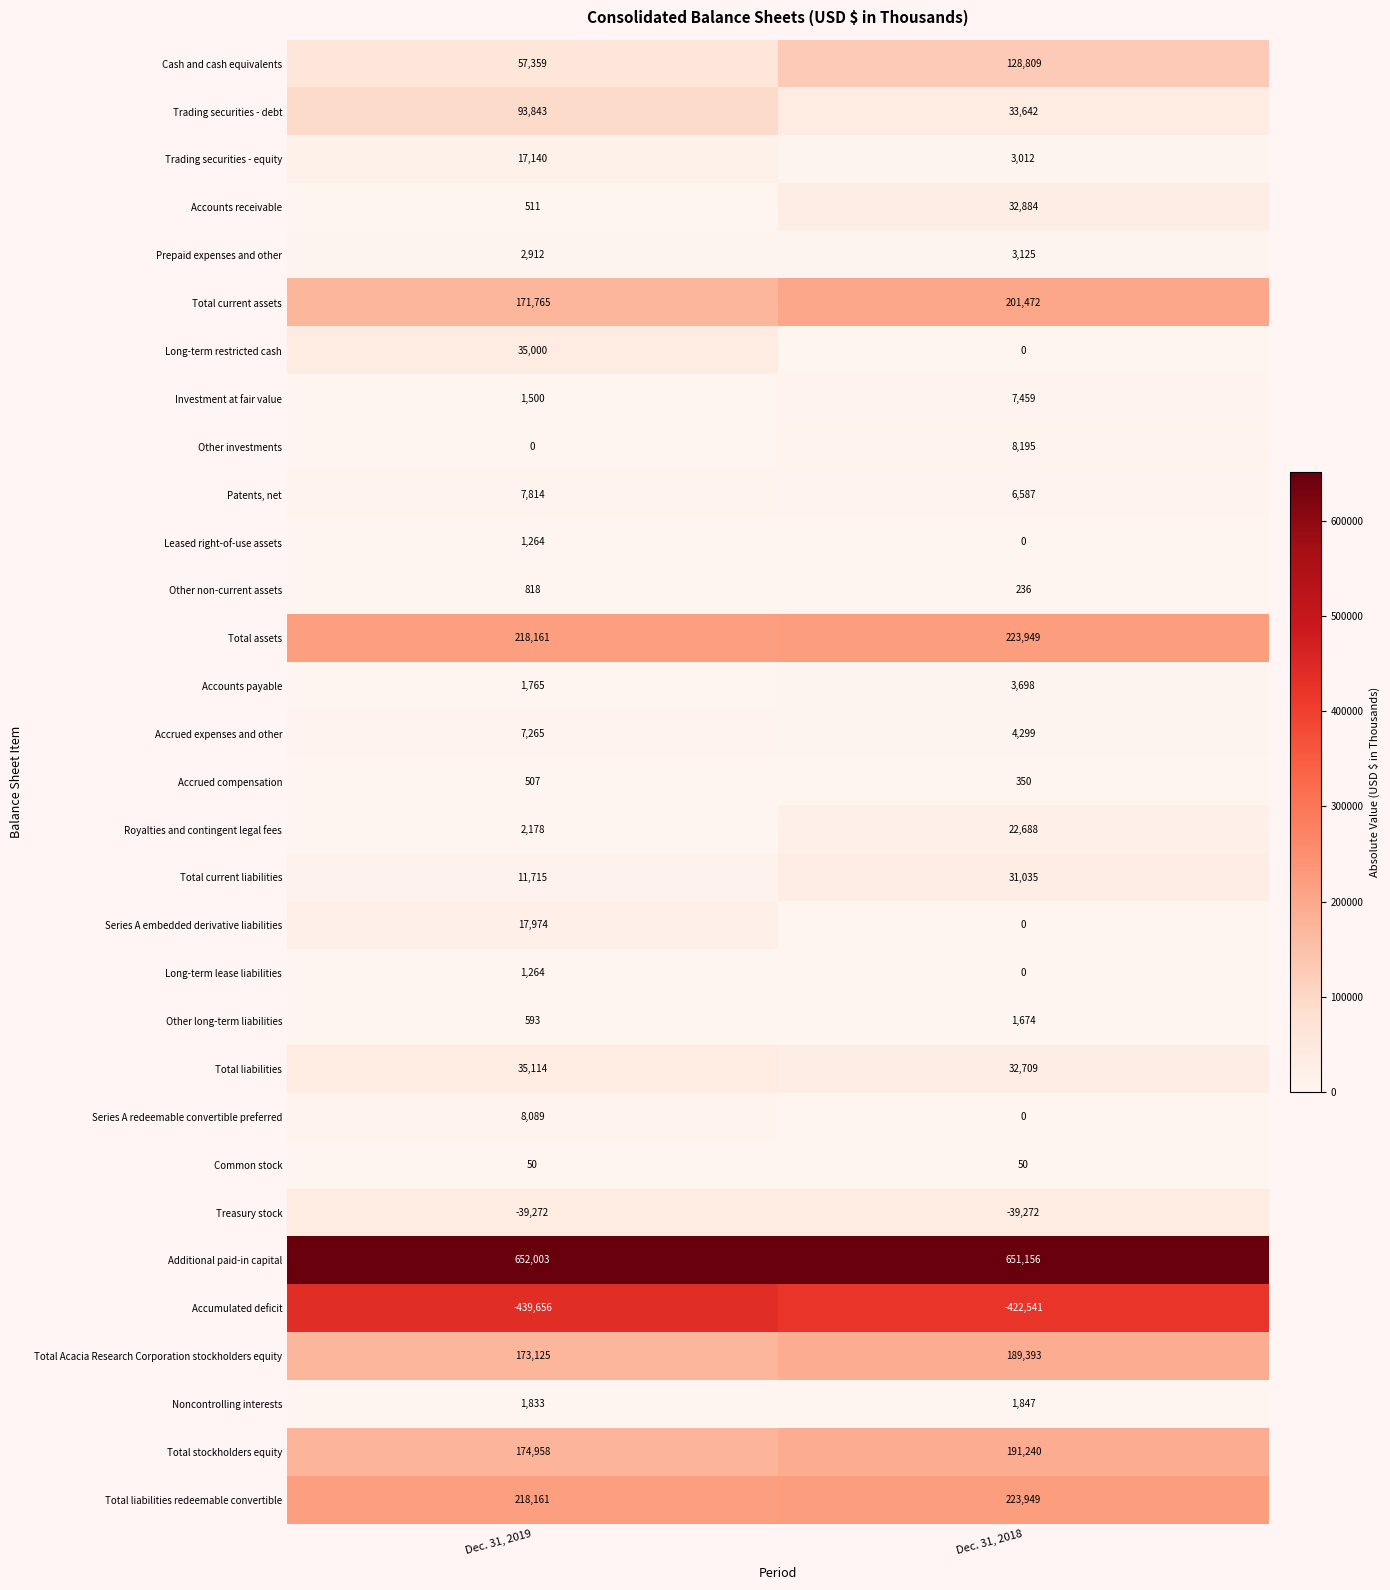

What is the sum of all Accrued compensation values?

857